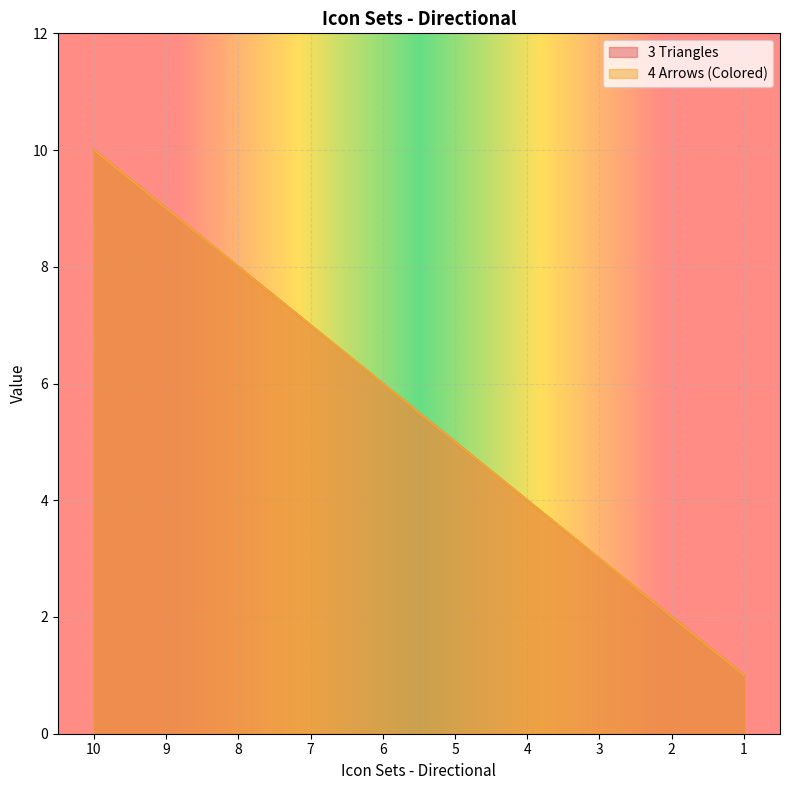

What is the total value across all series at 10?

20